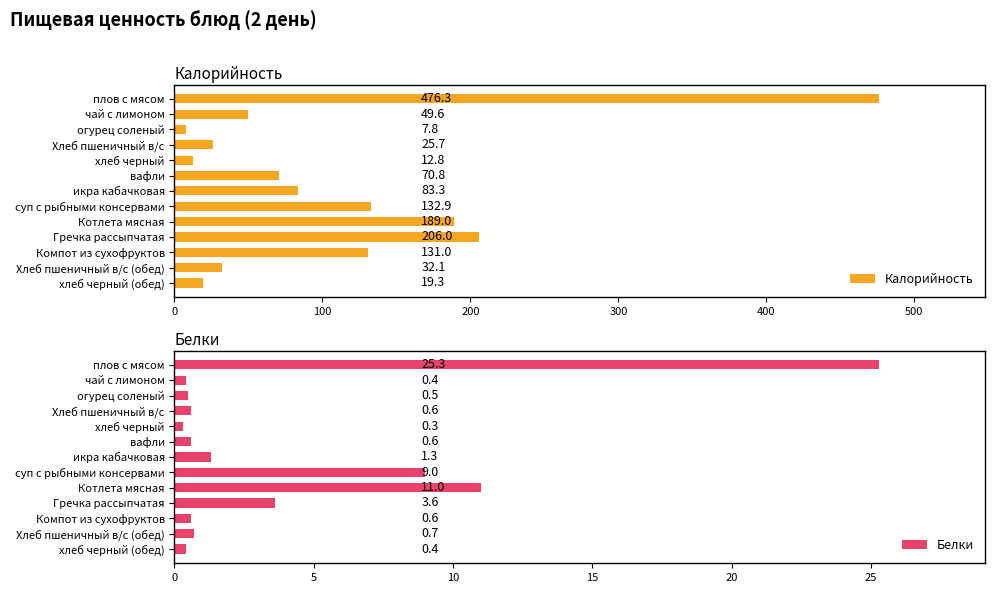

What is the sum of the Калорийность values at Гречка рассыпчатая and хлеб черный (обед)?

225.3